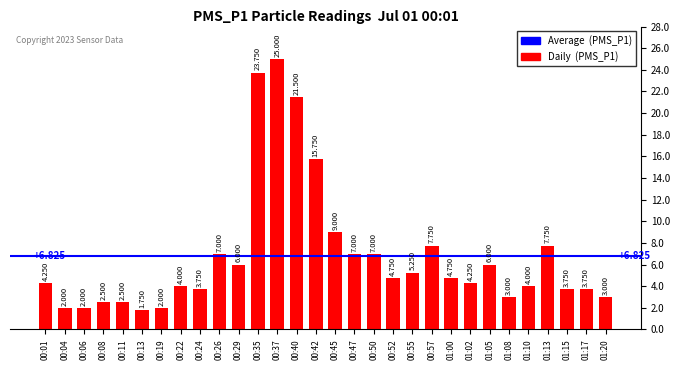

What is the label of the 6th bar from the right?

01:08